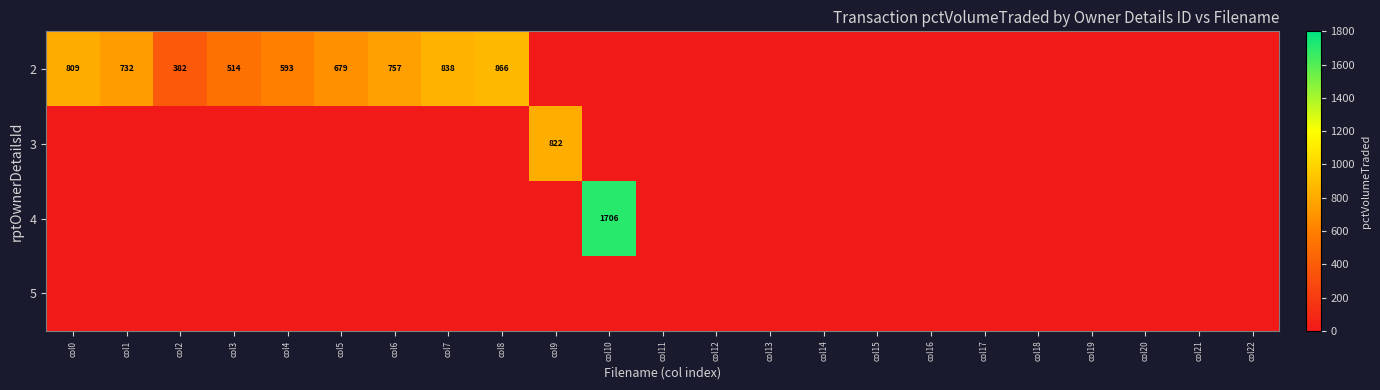

True or false: 2 has a value of 732 at col1.

True